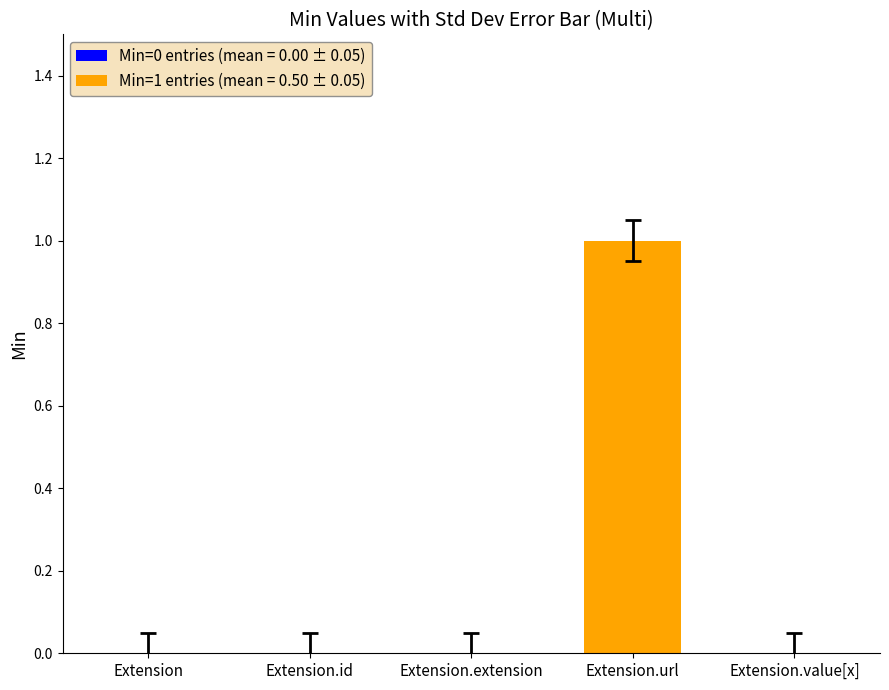

What is the change in value from Extension.url to Extension.value[x]?

-1